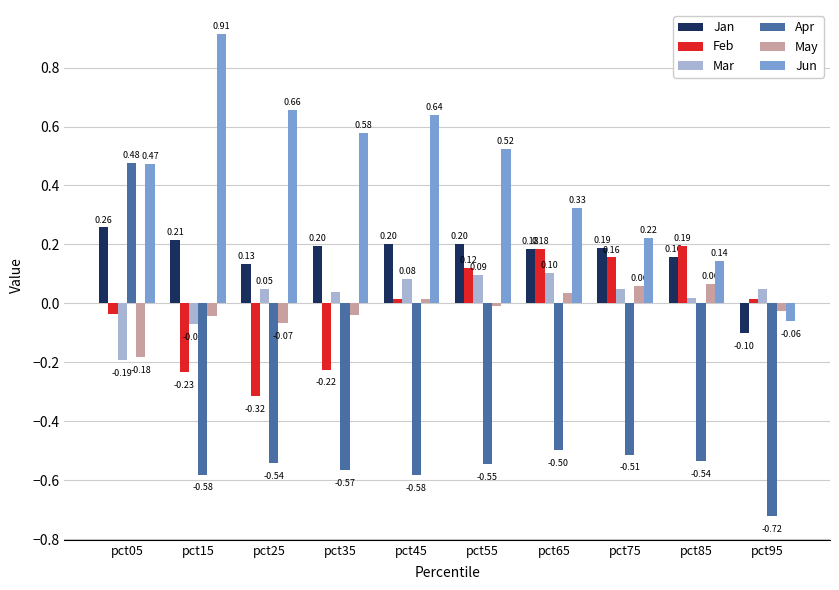

Is it true that Jun equals 0.3 at pct55?

False